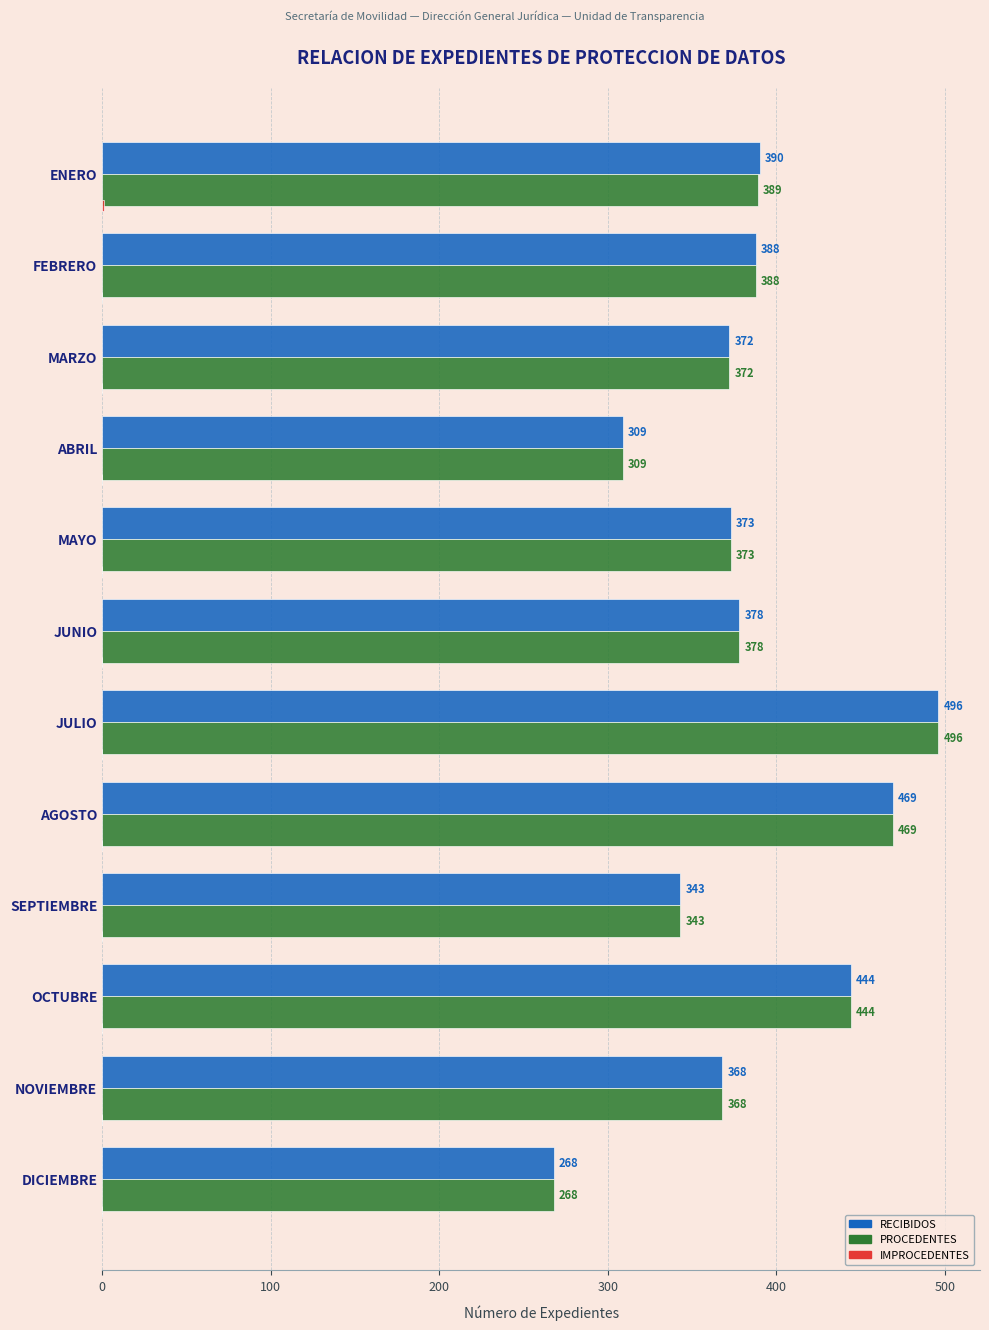

Read the PROCEDENTES value at DICIEMBRE, to the nearest 10.

270